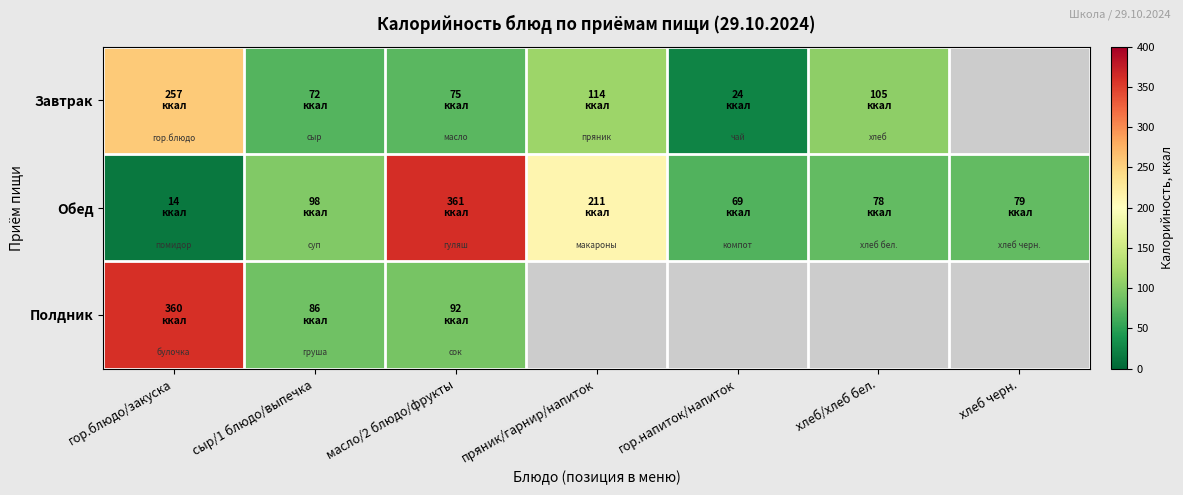

What is the minimum value for Полдник?

86.0